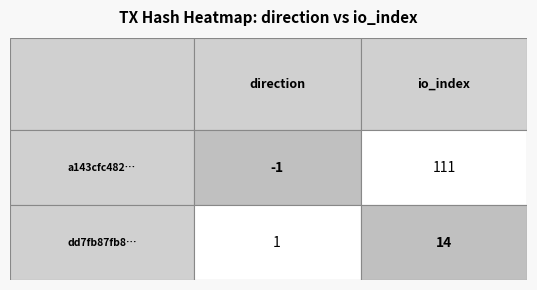

What value does the dd7fb87fb8c3d3cbfc133b1cb2df13666616aa1 series have at 1?

14